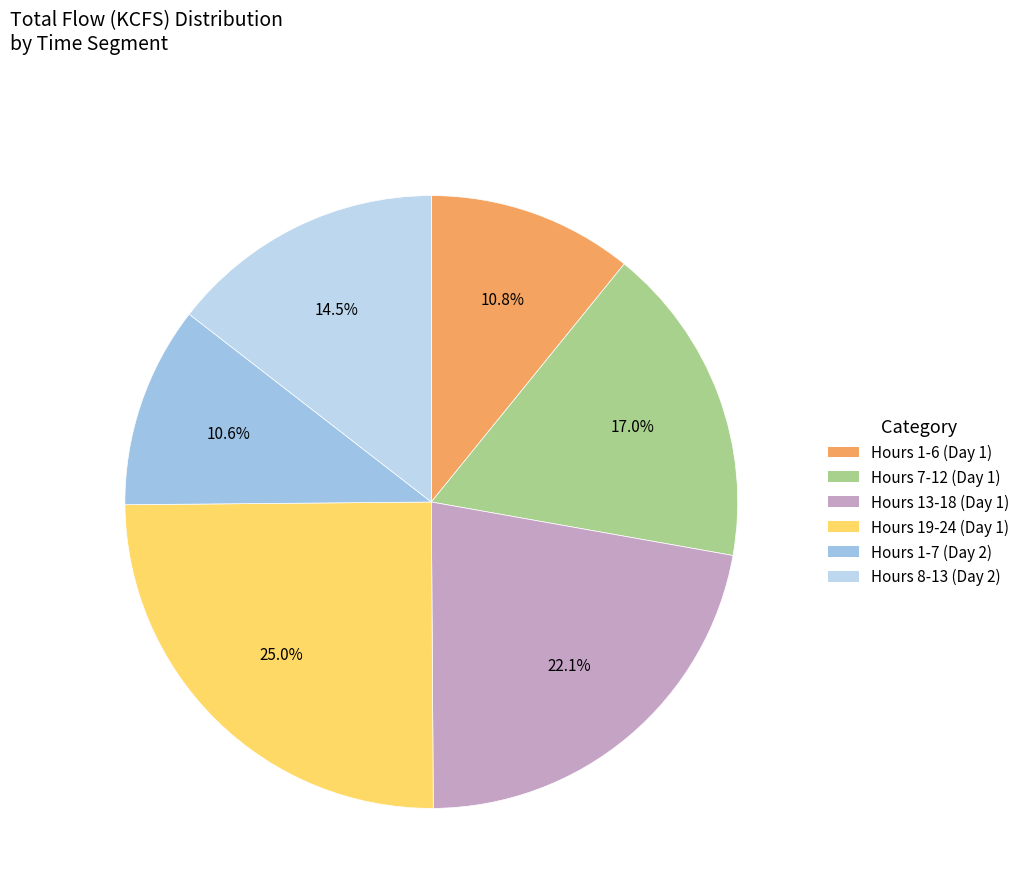

How many slices are in this pie chart?

6